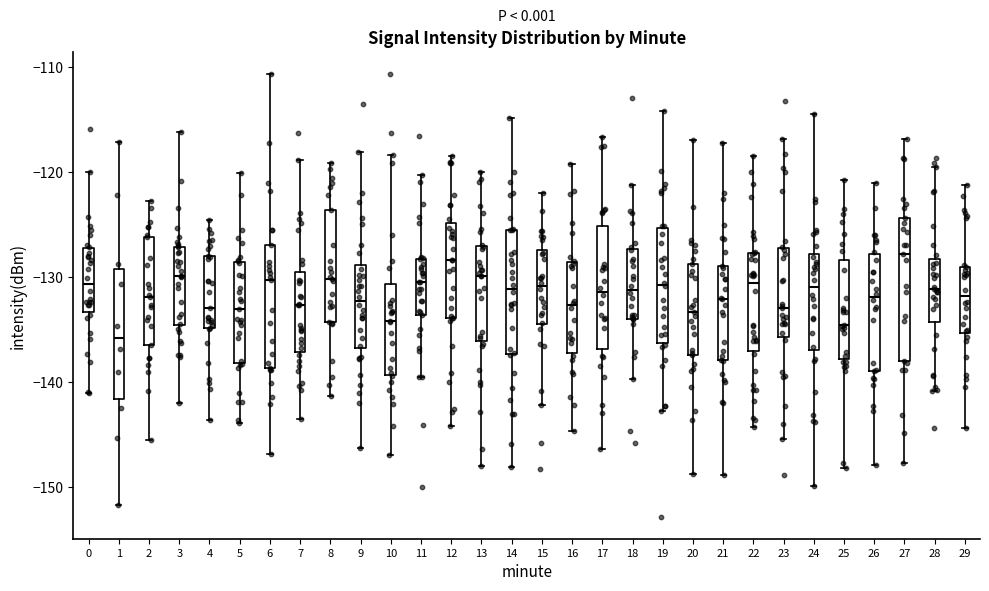

Comparing the boxes themselves (not the whiskers), which one is the tallest?

27